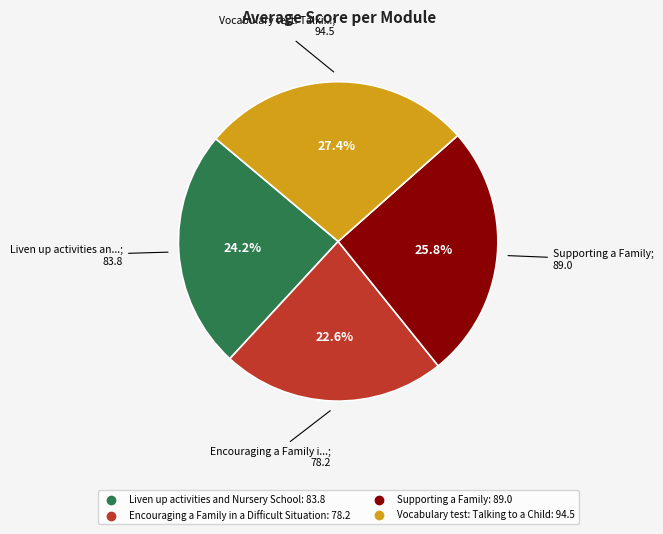

Which has a higher value, Vocabulary test: Talking to a Child or Encouraging a Family in a Difficult Situation?

Vocabulary test: Talking to a Child